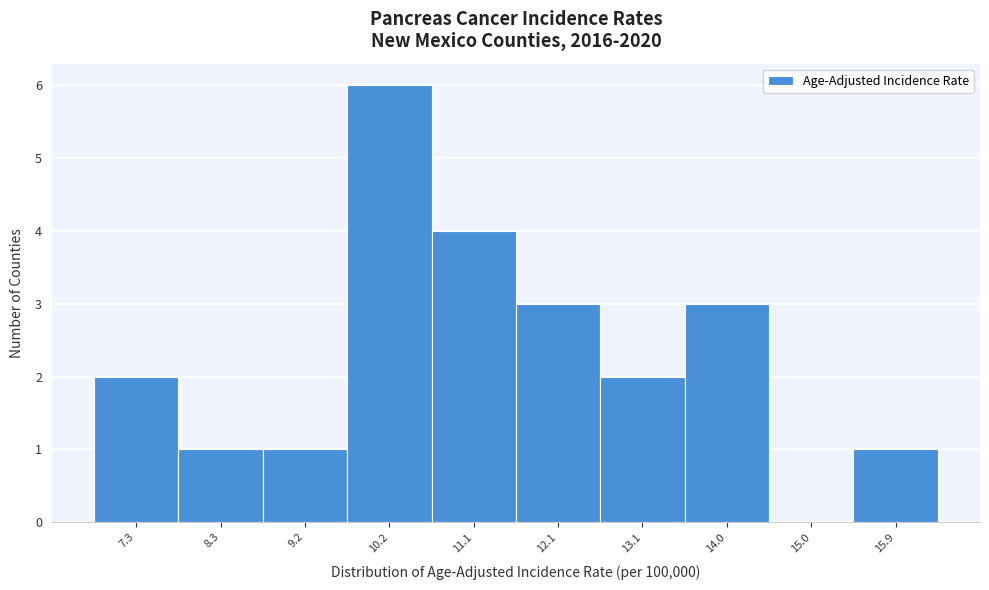

Reading right to left, transcribe all the data shown in this chart.

15.9=1	15.0=0	14.0=3	13.1=2	12.1=3	11.1=4	10.2=6	9.2=1	8.3=1	7.3=2